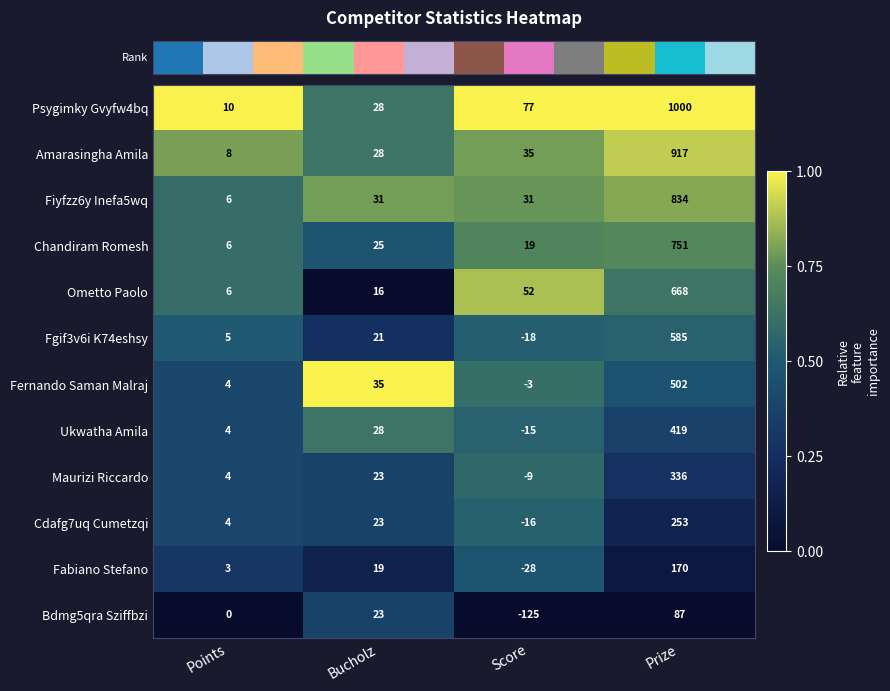

At which label is Ukwatha Amila closest to 202?

Bucholz